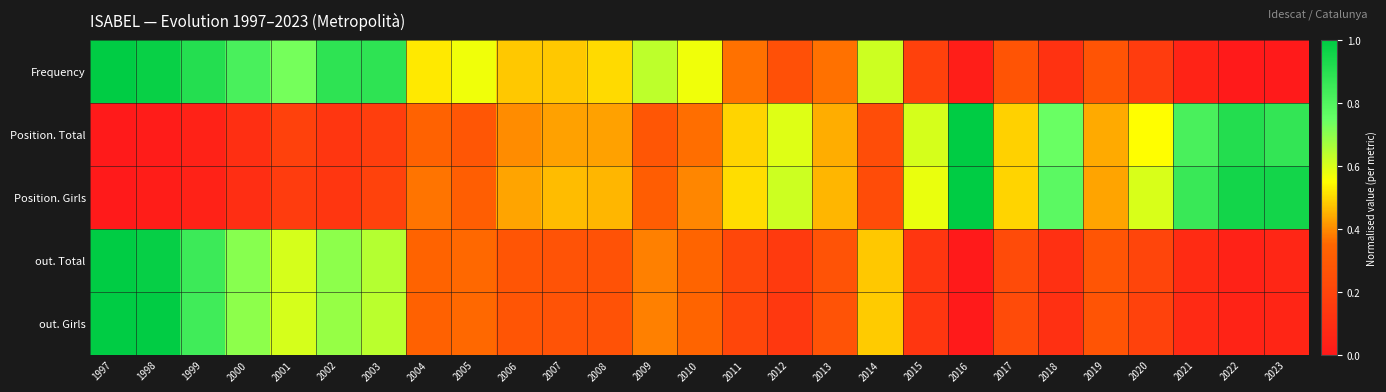

At how many categories does at least one series exceed 0?

27